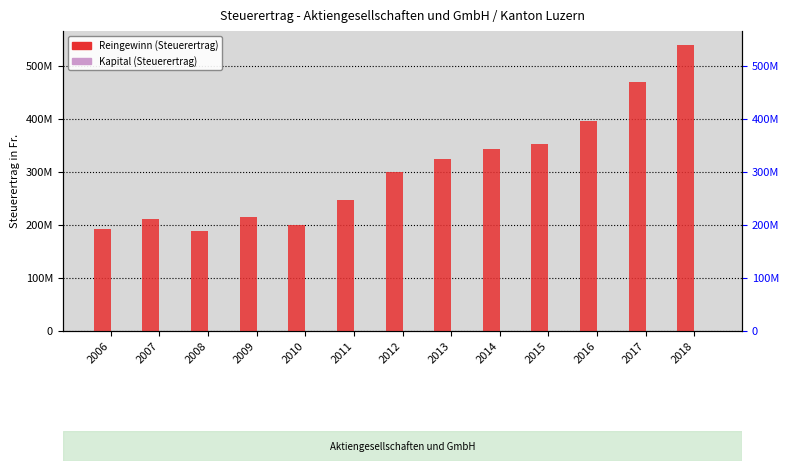

Rank the series by their maximum value, from lowest to highest.

Kapital (Steuerertrag), Reingewinn (Steuerertrag)